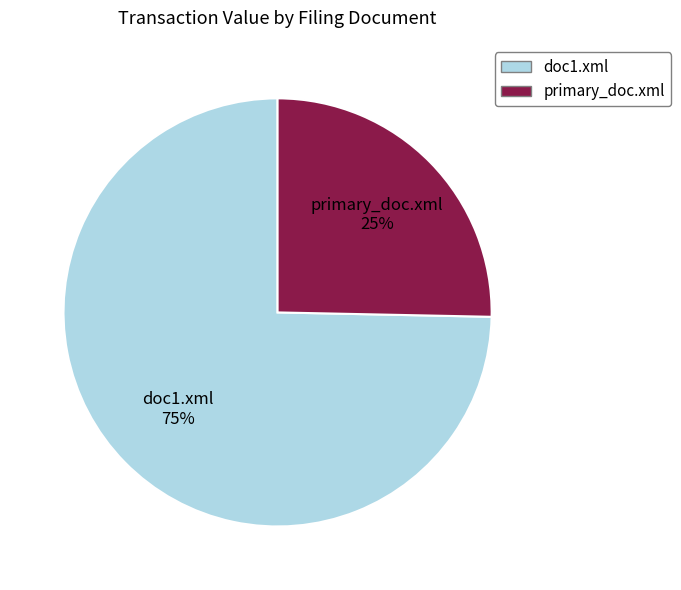

To the nearest percent, what is the average slice percentage?

50%